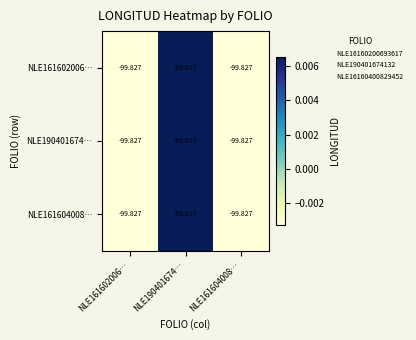

At NLE161602006…, list the series in order from largest to smallest.

NLE161602006…, NLE190401674…, NLE161604008…